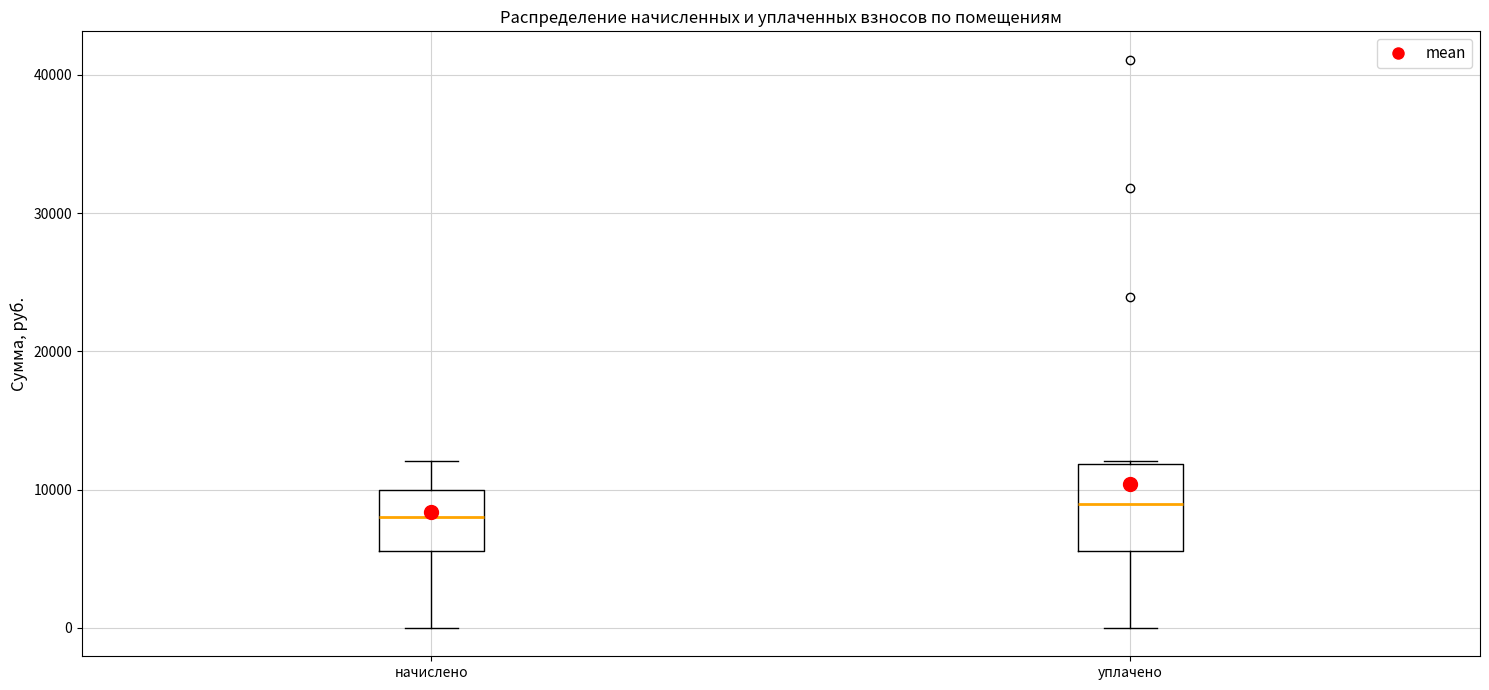

Which box is the tallest, from its lower edge to its upper edge?

уплачено